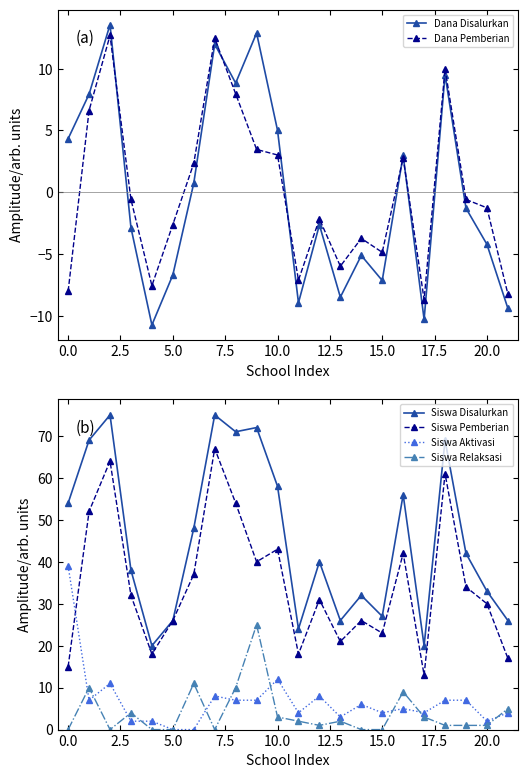

True or false: Siswa Pemberian and Siswa Relaksasi intersect in this chart.

False